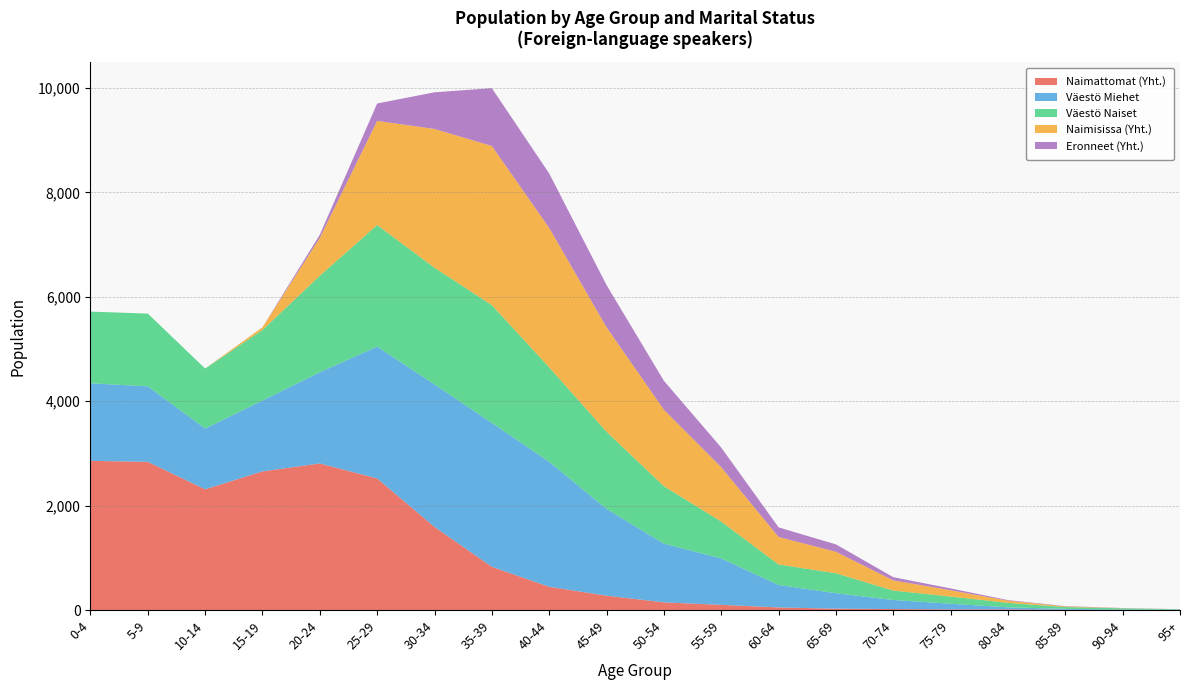

Reading right to left, transcribe all the data shown in this chart.

Naimattomat (Yht.): 95+=3	90-94=3	85-89=5	80-84=14	75-79=13	70-74=20	65-69=27	60-64=51	55-59=100	50-54=148	45-49=276	40-44=446	35-39=829	30-34=1592	25-29=2521	20-24=2808	15-19=2656	10-14=2313	5-9=2839	0-4=2858
Väestö Miehet: 95+=2	90-94=8	85-89=18	80-84=39	75-79=109	70-74=173	65-69=296	60-64=430	55-59=889	50-54=1125	45-49=1662	40-44=2394	35-39=2756	30-34=2729	25-29=2525	20-24=1747	15-19=1357	10-14=1164	5-9=1446	0-4=1485
Väestö Naiset: 95+=10	90-94=23	85-89=35	80-84=85	75-79=137	70-74=181	65-69=382	60-64=393	55-59=706	50-54=1100	45-49=1477	40-44=1809	35-39=2255	30-34=2236	25-29=2328	20-24=1848	15-19=1351	10-14=1149	5-9=1393	0-4=1373
Naimisissa (Yht.): 95+=0	90-94=3	85-89=12	80-84=42	75-79=121	70-74=195	65-69=412	60-64=527	55-59=1041	50-54=1465	45-49=2001	40-44=2670	35-39=3048	30-34=2657	25-29=1995	20-24=726	15-19=51	10-14=0	5-9=0	0-4=0
Eronneet (Yht.): 95+=2	90-94=3	85-89=6	80-84=11	75-79=35	70-74=61	65-69=141	60-64=183	55-59=376	50-54=553	45-49=808	40-44=1042	35-39=1107	30-34=702	25-29=333	20-24=61	15-19=1	10-14=0	5-9=0	0-4=0